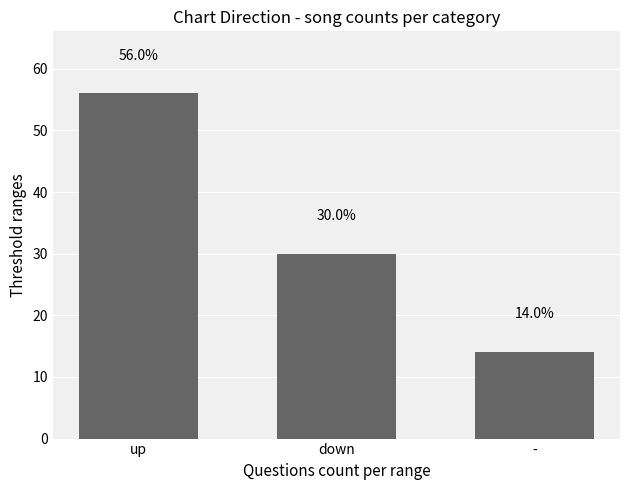

What is the difference between the maximum and minimum values?

42